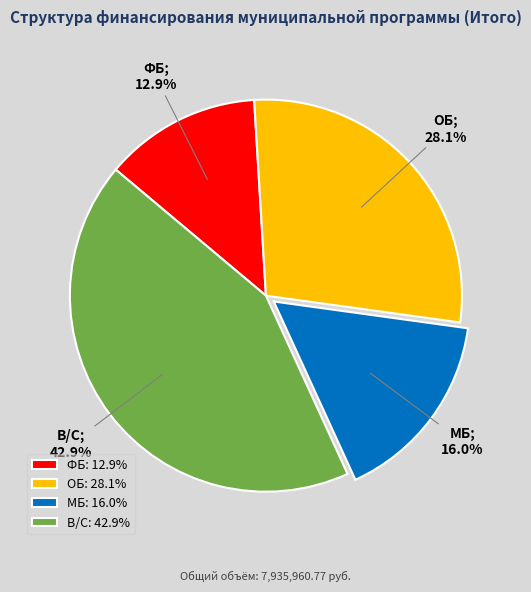

What percentage is NOT represented by ФБ?

87.1%